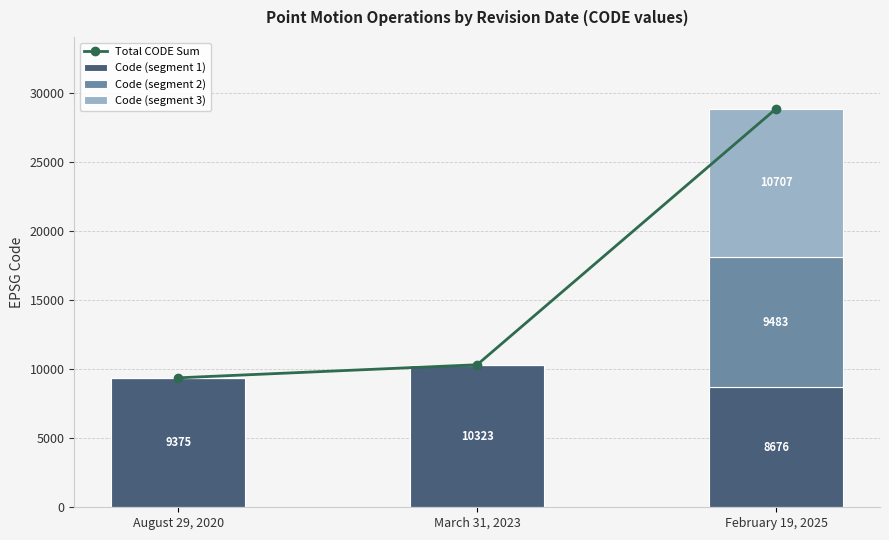

At which category does the chart reach its minimum across all series?

August 29, 2020